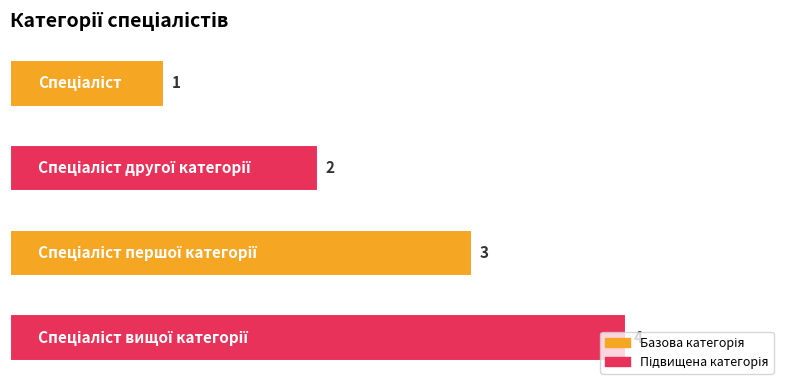

What is the greatest value displayed?

4